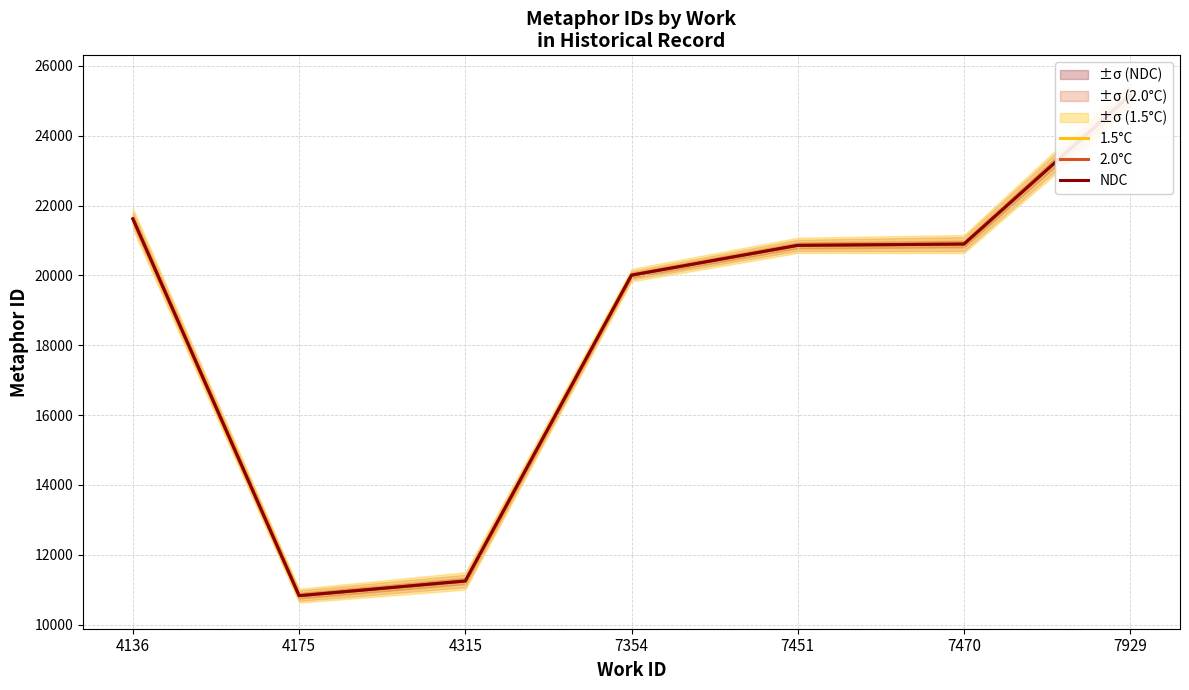

Does the chart display data point markers on the line(s)?

No